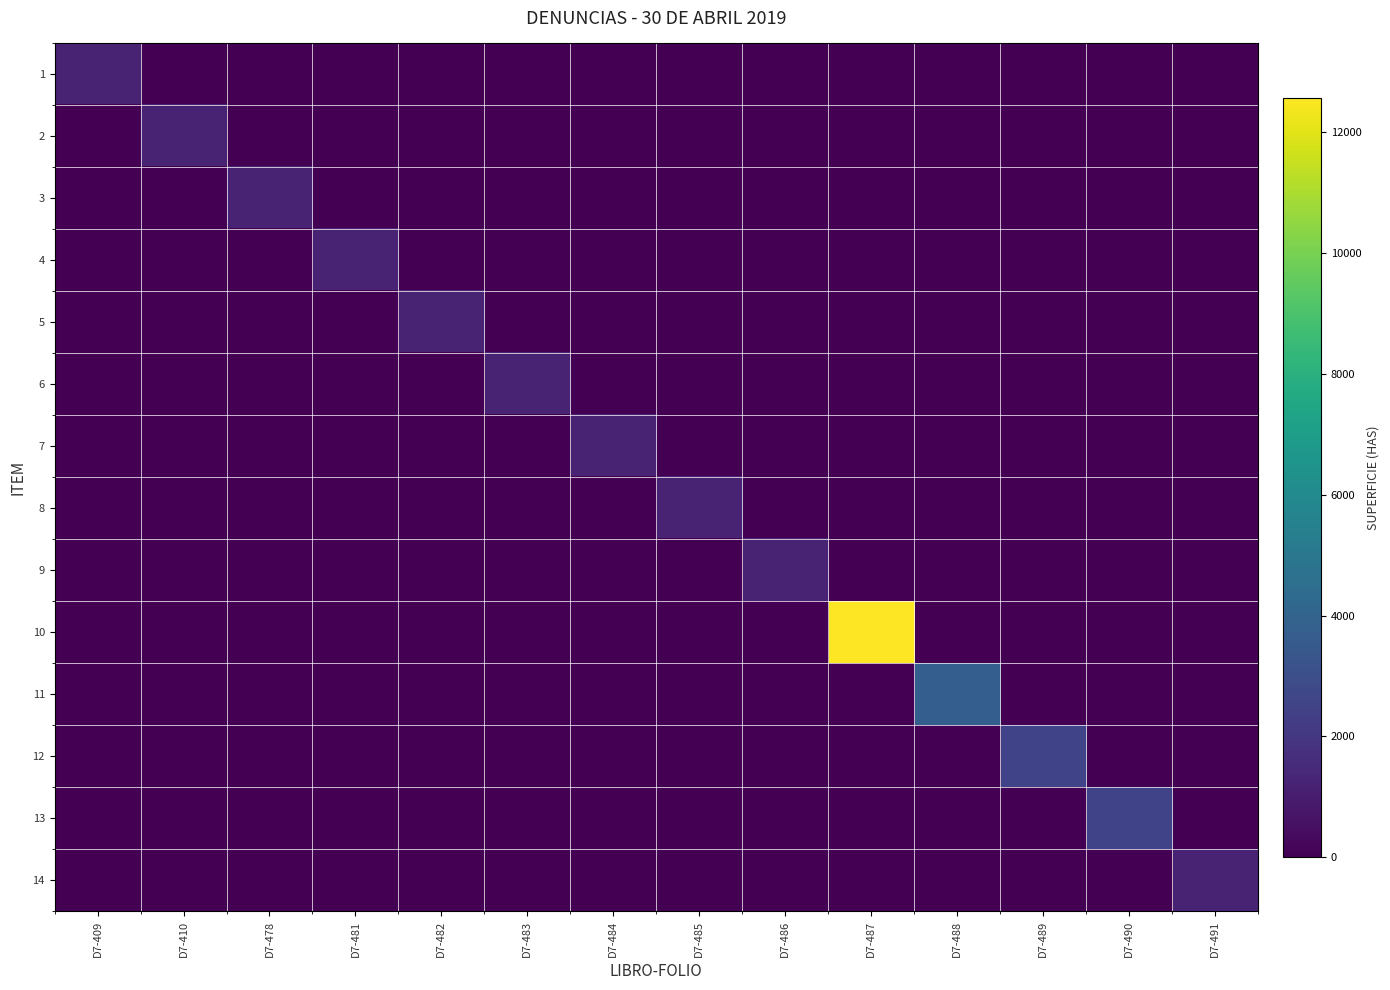

At which category is the sum across all series the highest?

D7-487